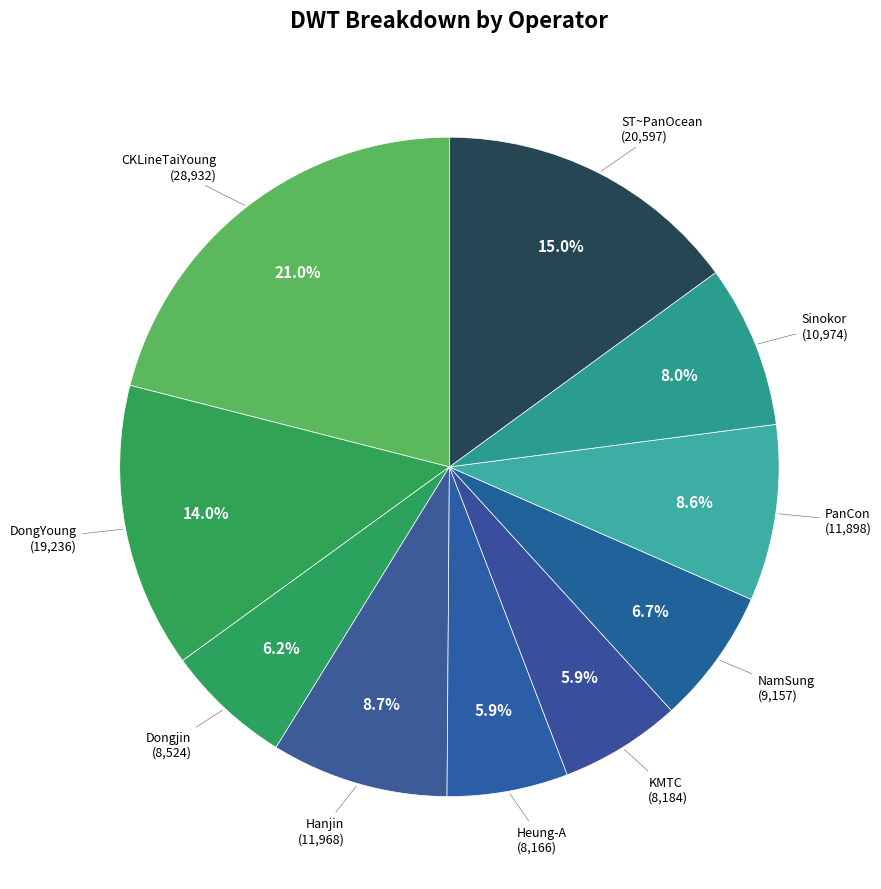

To the nearest percent, what is the average slice percentage?

10%